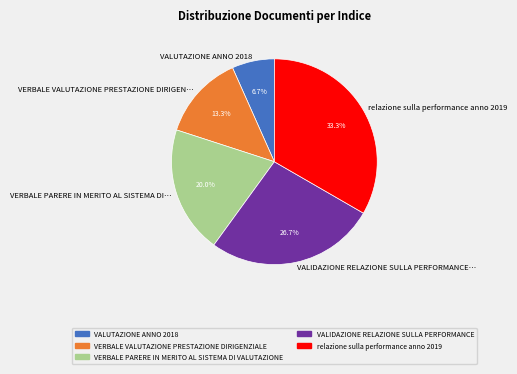

The relazione sulla performance anno 2019 slice represents 33% of the pie. True or false?

True